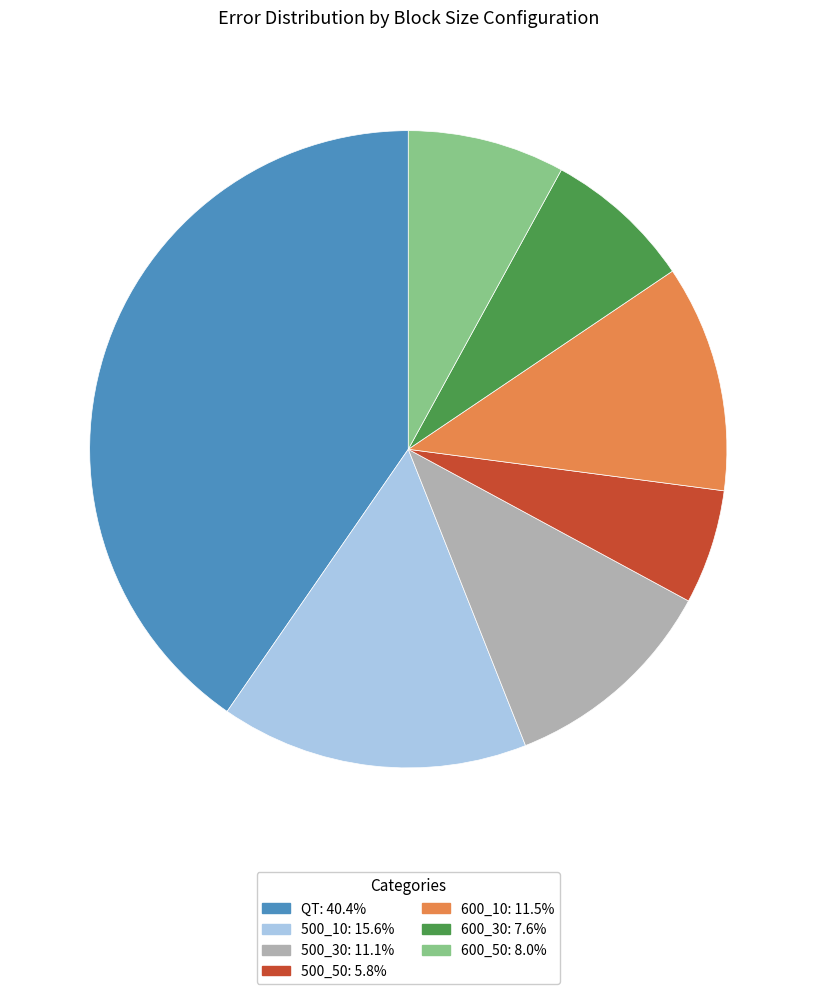

Does any single category account for the majority?

No